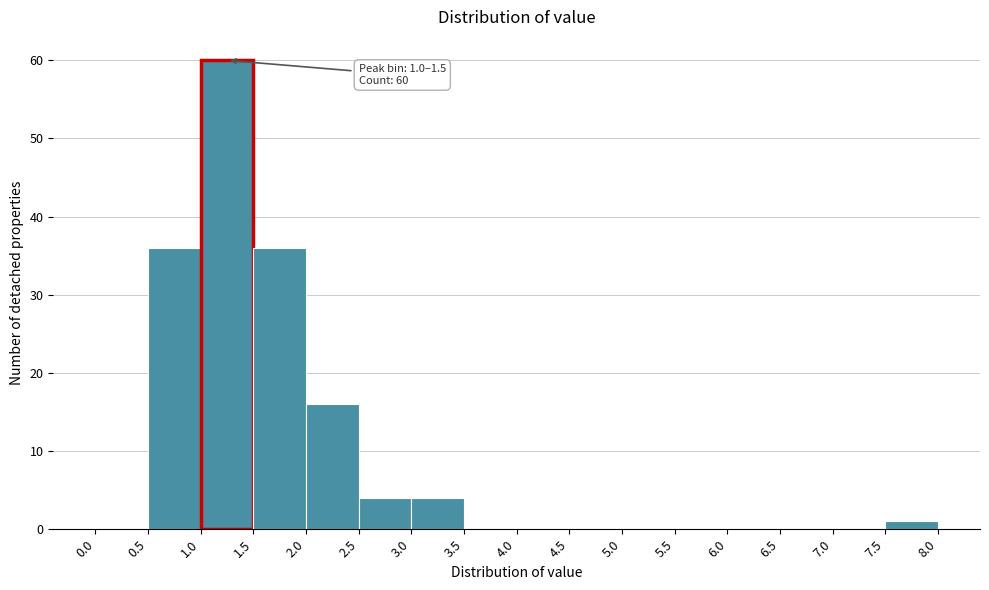

Which range on the x-axis has the tallest bar?

1.0 to 1.5